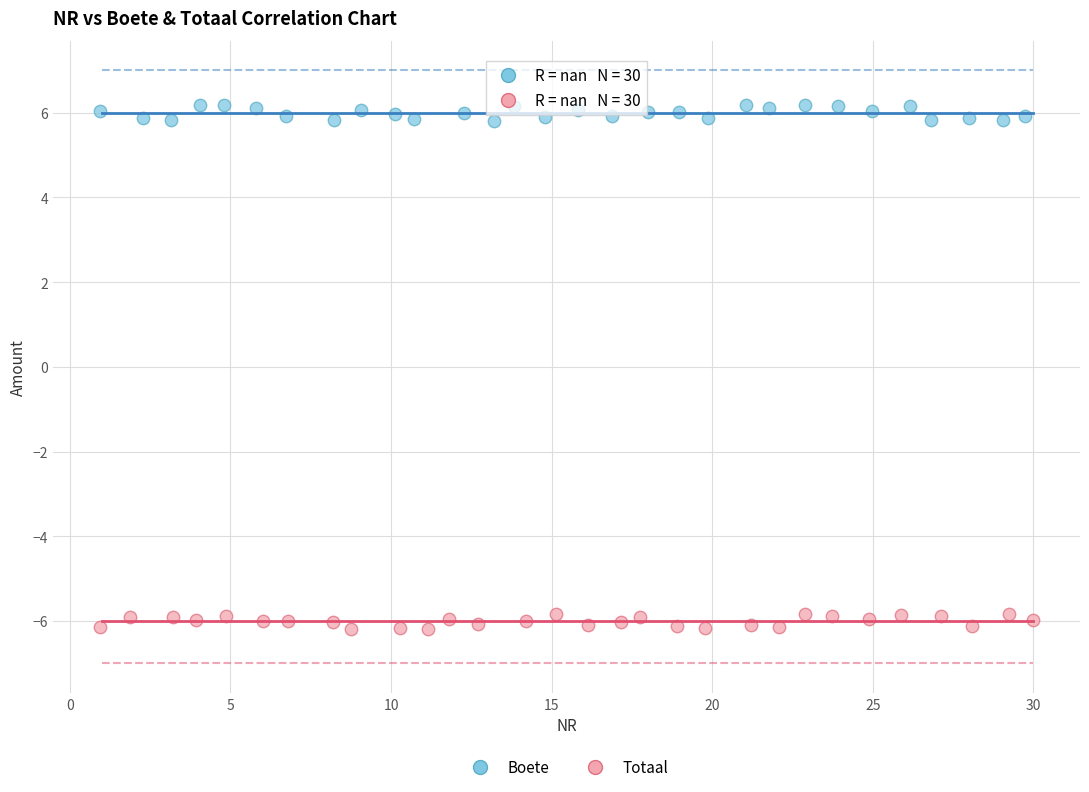

Which series contains the highest Y value?

Boete